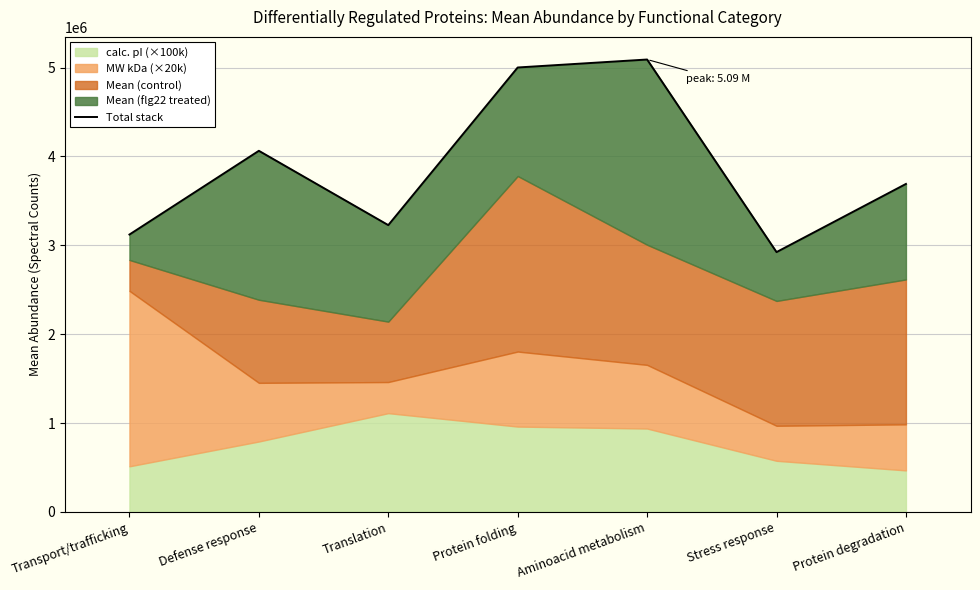

What is the change in value from Transport/trafficking to Aminoacid metabolism?

+1969385.6